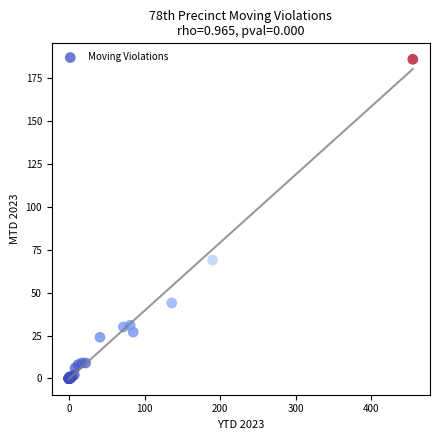

What Y value in the scatter plot is closest to 93?

69